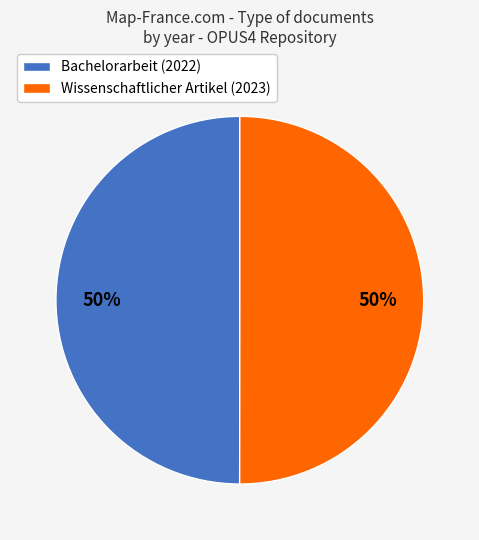

The Bachelorarbeit (2022) slice represents 36% of the pie. True or false?

False